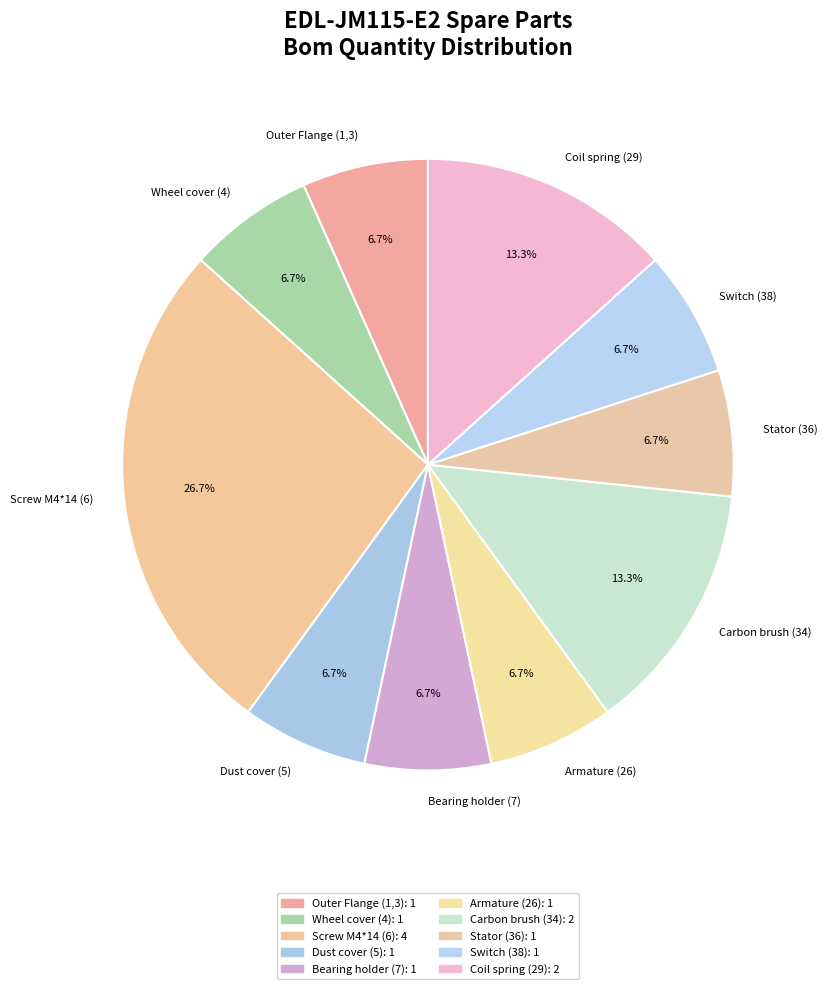

Do Stator (36) and Screw M4*14 (6) together represent more than half of the pie?

No